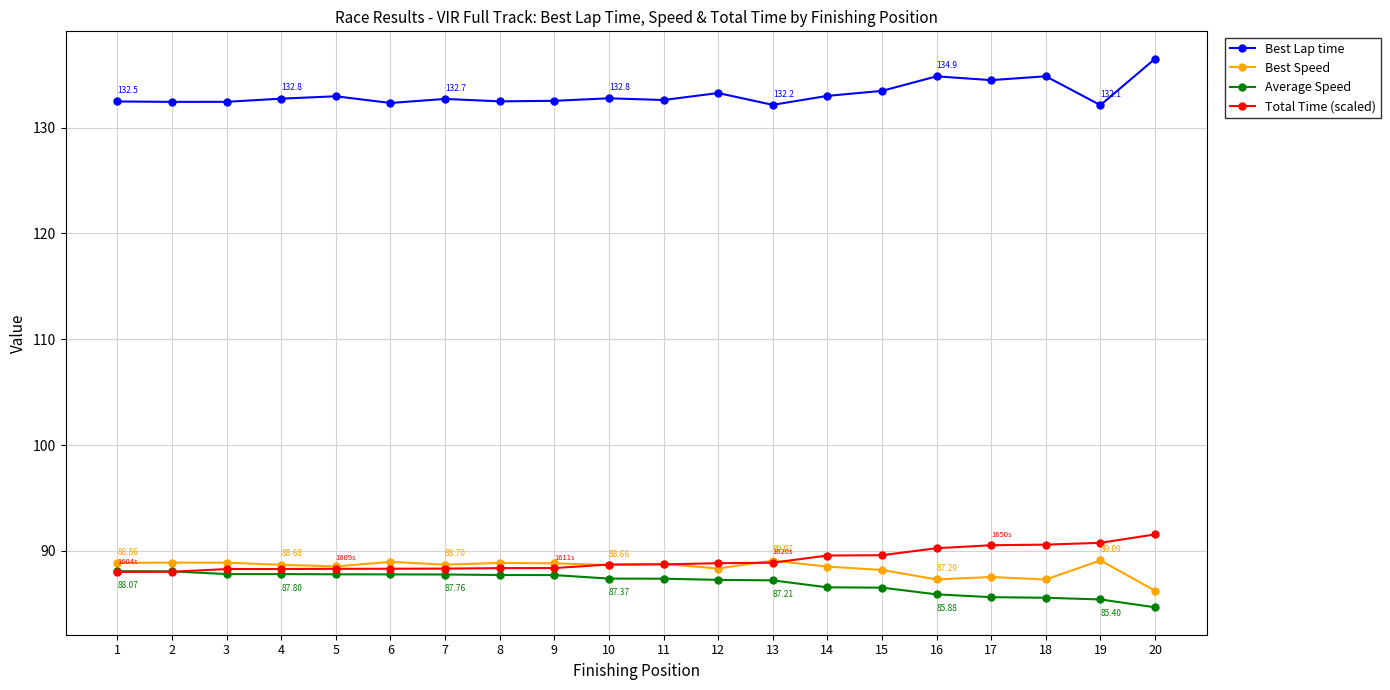

What is the highest value of the Total Time (scaled) series?

91.5